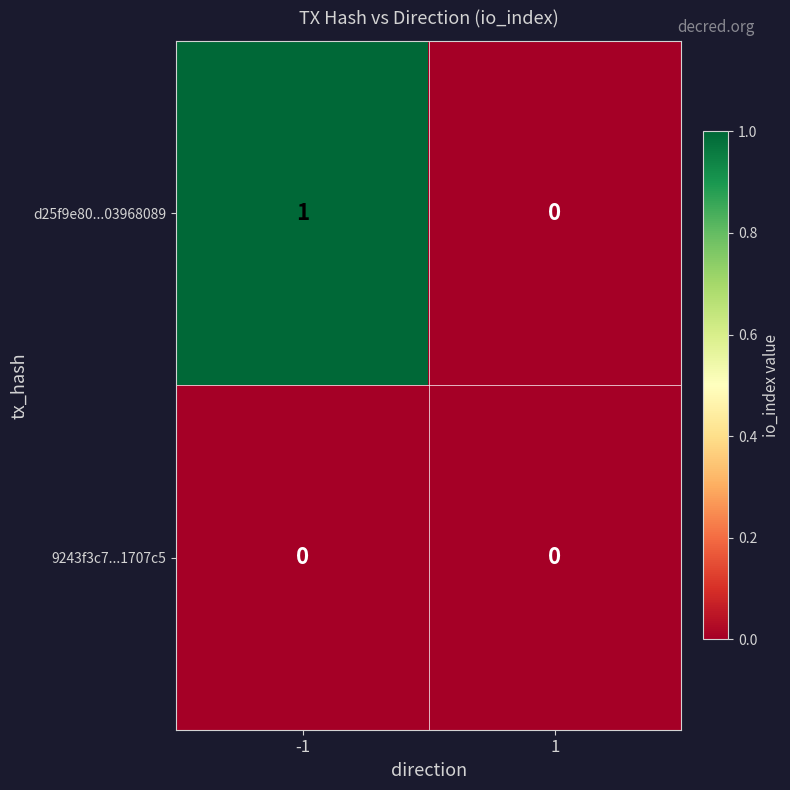

Reading left to right, list all the values displayed in this chart.

d25f9e80...03968089: 1	0
9243f3c7...1707c5: 0	0